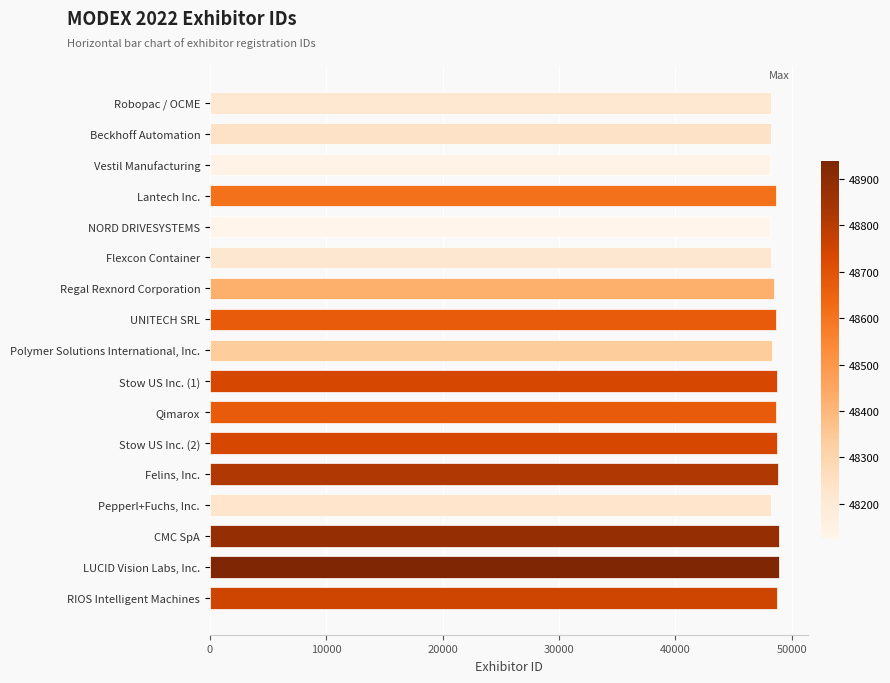

Read the value at RIOS Intelligent Machines.

48754